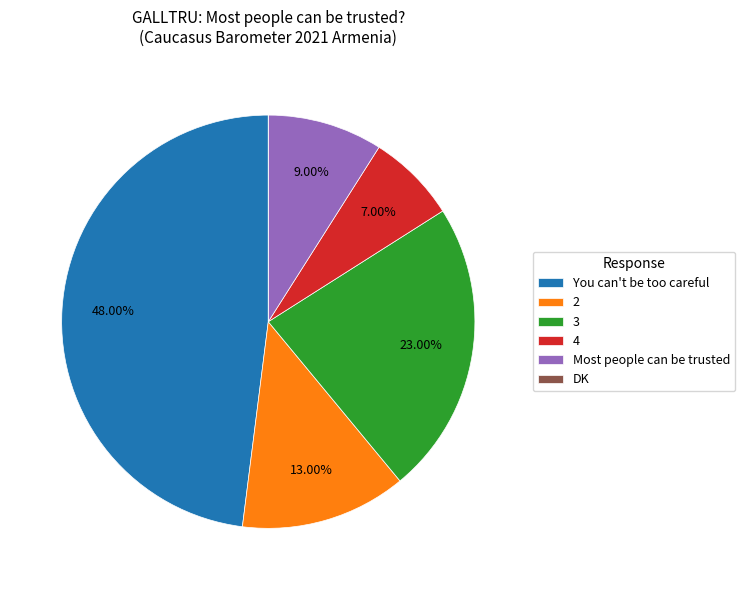

The 2 slice represents 13% of the pie. True or false?

True